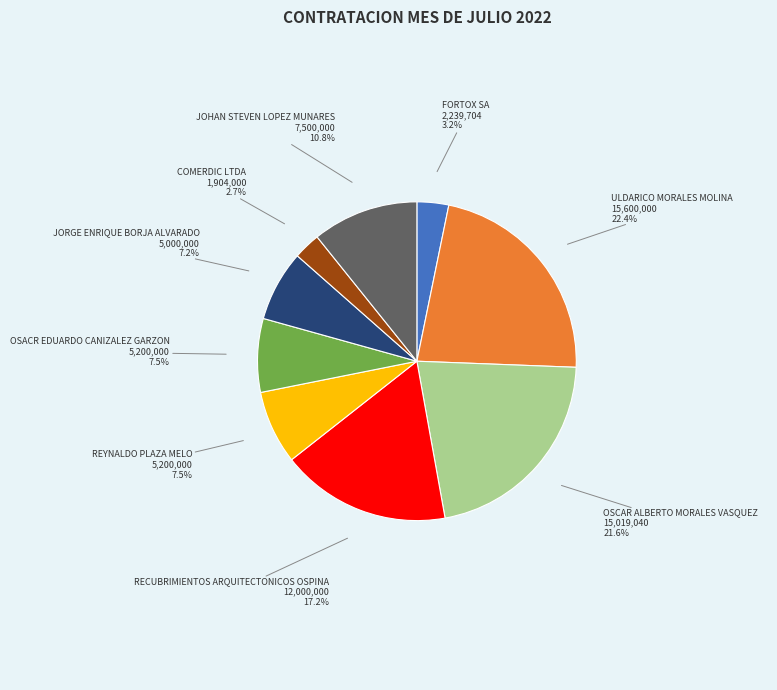

Does OSACR EDUARDO CANIZALEZ GARZON represent more than half of the total?

No